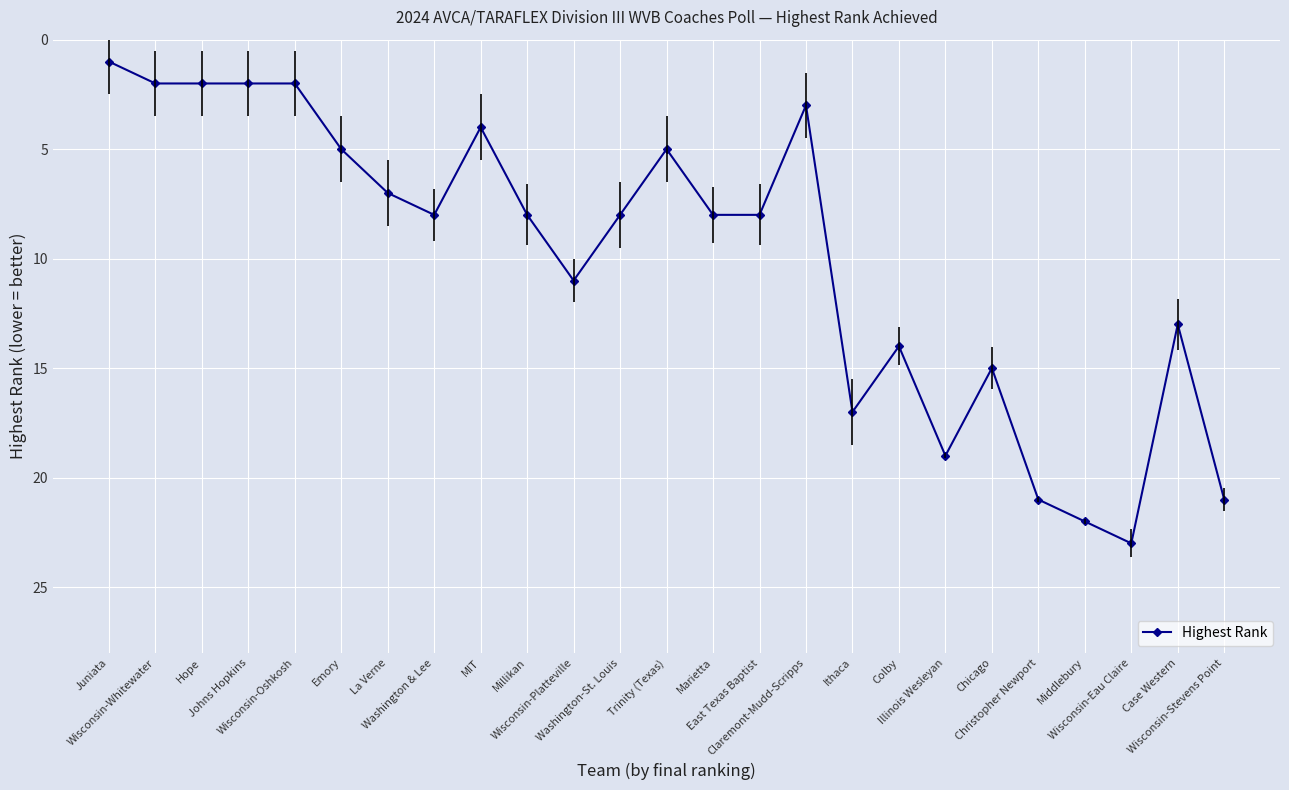

Which label corresponds to the largest value in the chart?

Wisconsin-Eau Claire